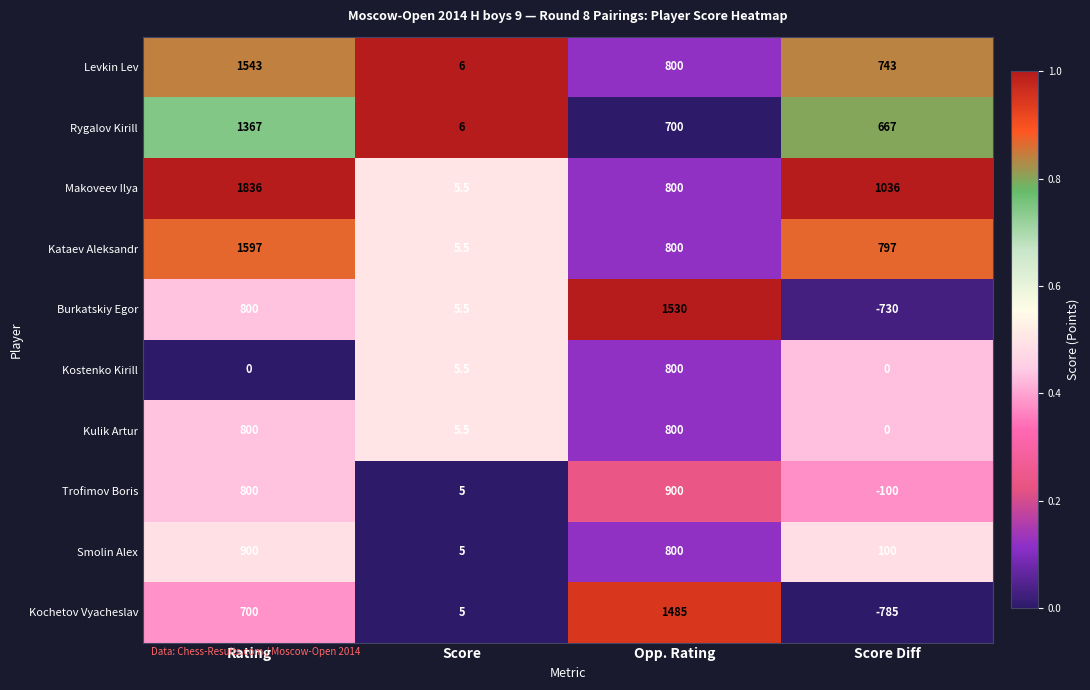

At how many categories does at least one series exceed 0?

4